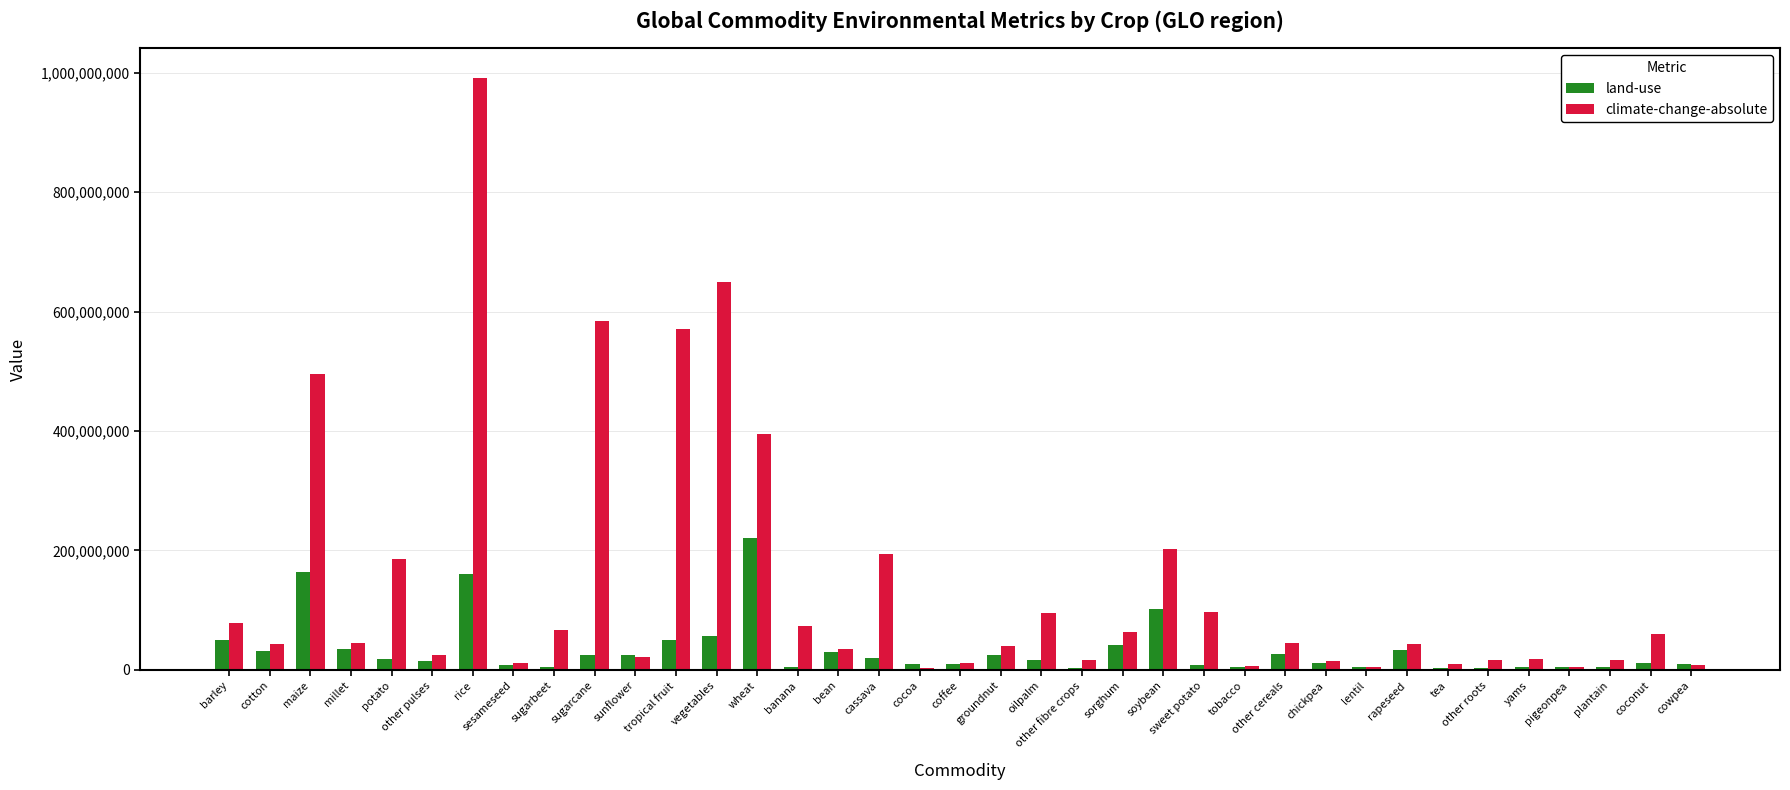

Between barley and cowpea, which series saw the biggest shift?

climate-change-absolute